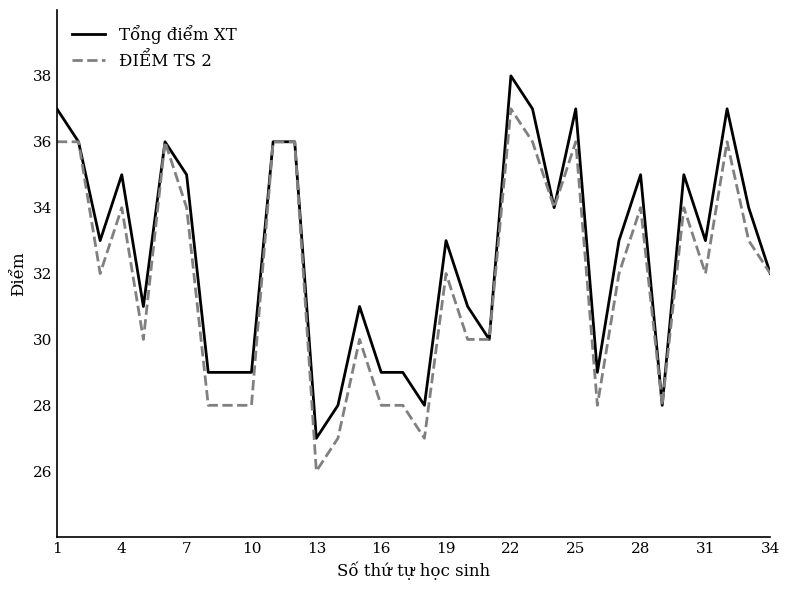

What is the difference between the second highest and minimum values in the ĐIỂM TS 2 series?

10